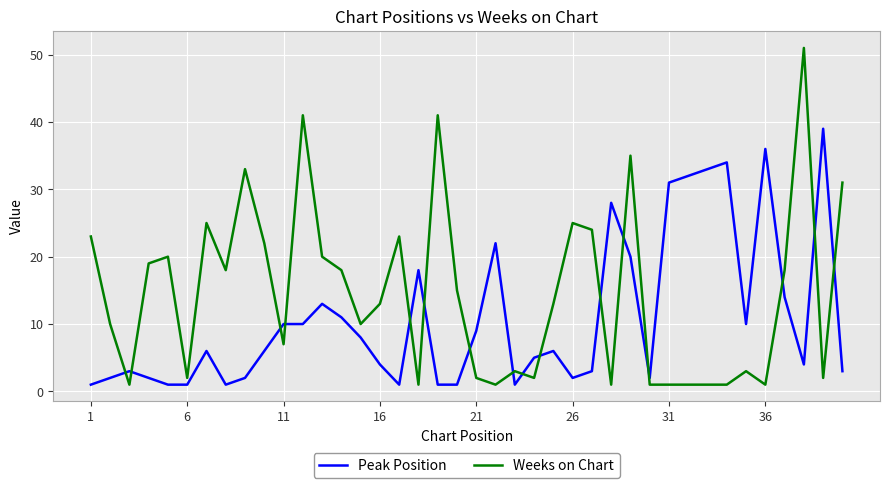

After their last crossing, which series has the higher values: Peak Position or Weeks on Chart?

Weeks on Chart